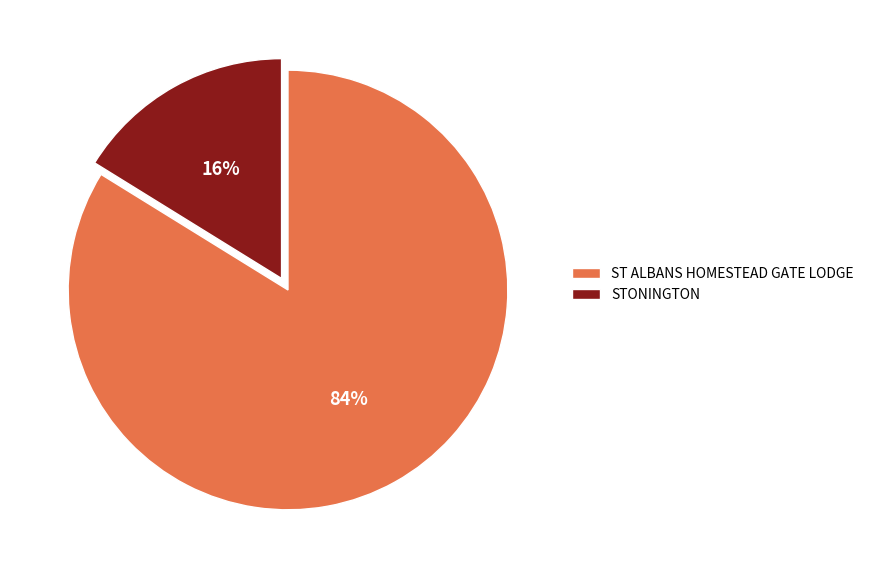

What is the smallest slice in the pie chart?

STONINGTON